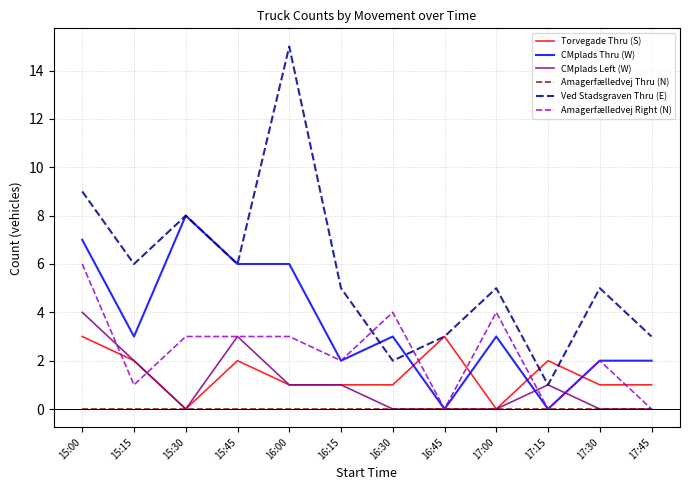

Is it true that Amagerfælledvej Thru (N) equals 0 at 17:45?

True